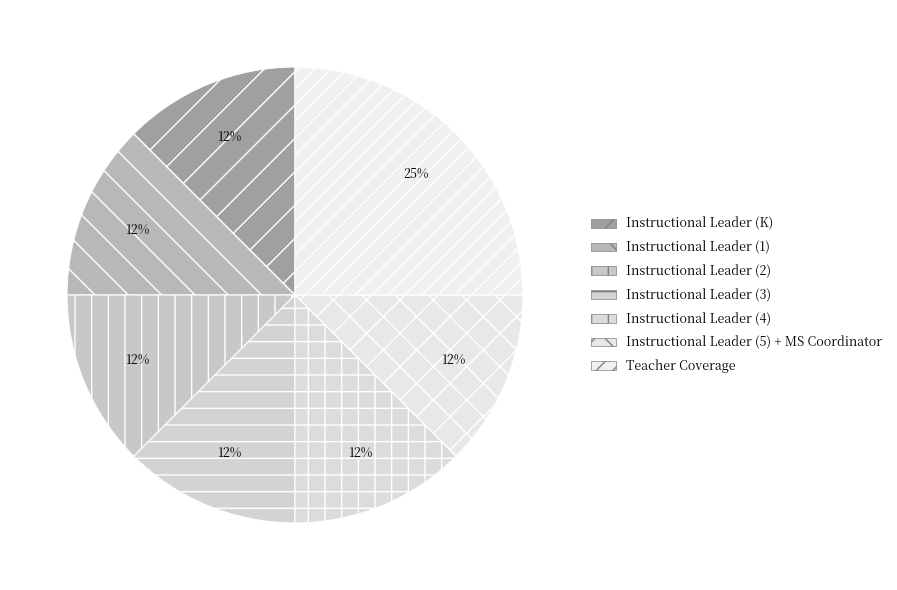

Does Instructional Leader (2) account for over 50% of the chart?

No